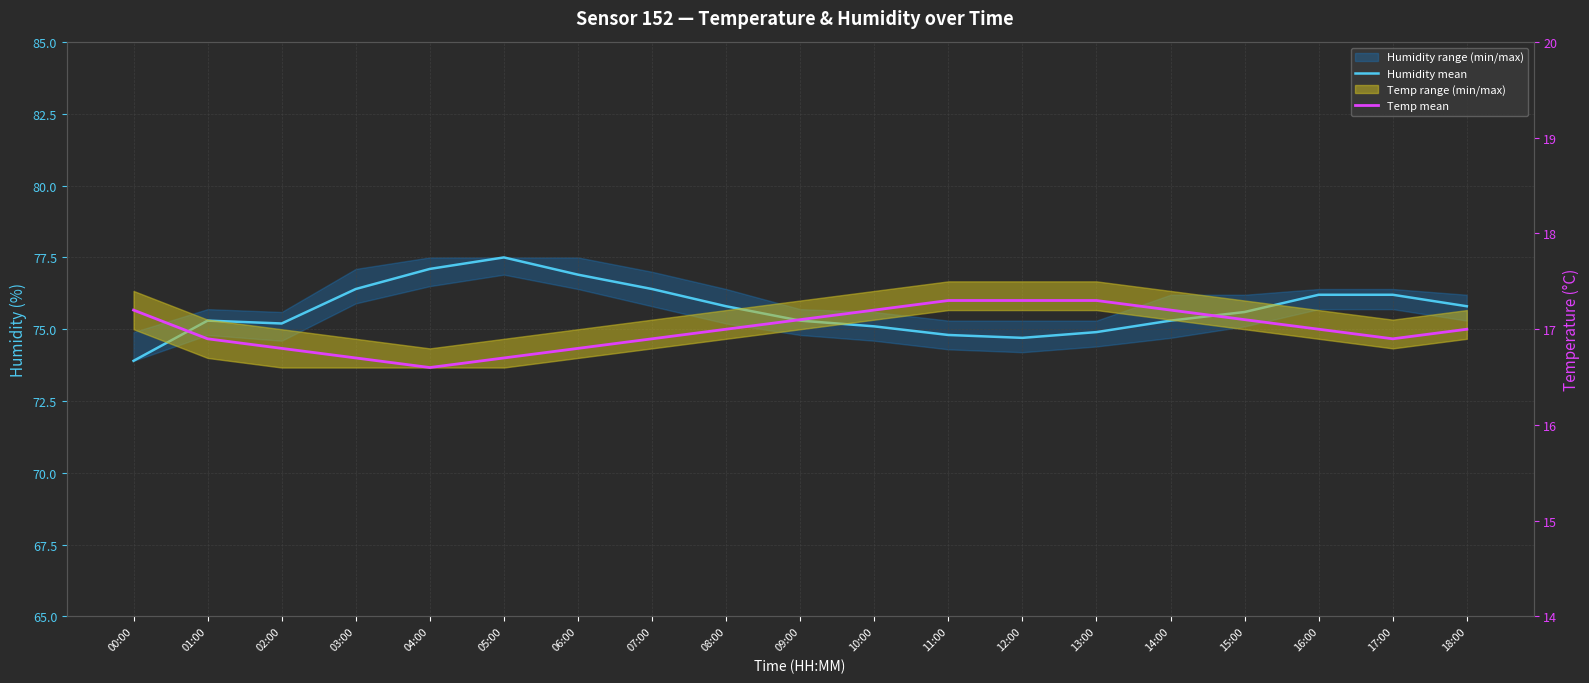

The Humidity mean series shows 77.5 at 05:00. True or false?

True